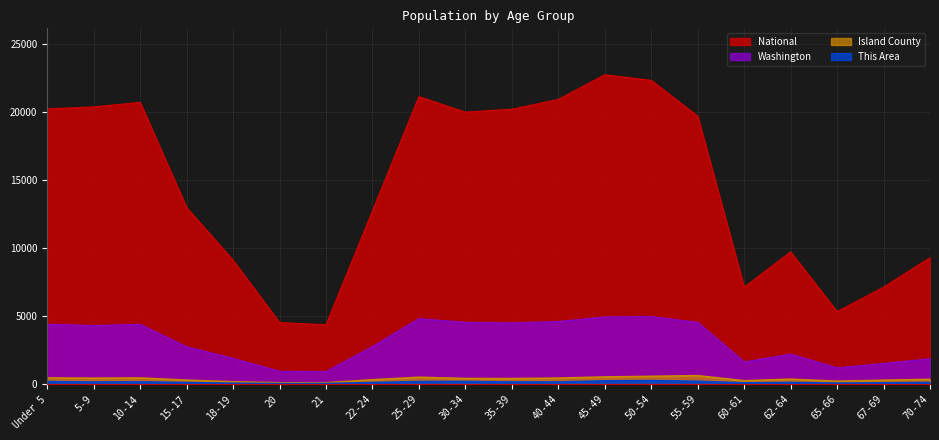

What is the difference between the highest and lowest values at 55-59?

19474.8